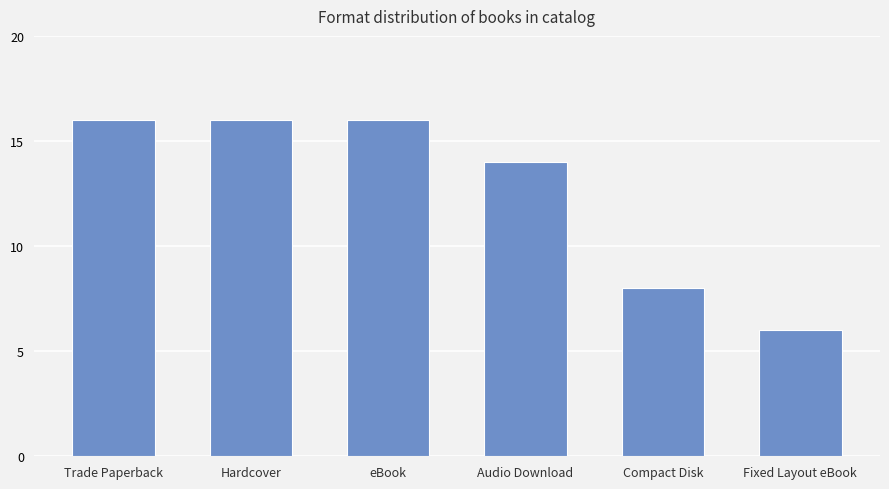

What position from the left is Fixed Layout eBook?

6